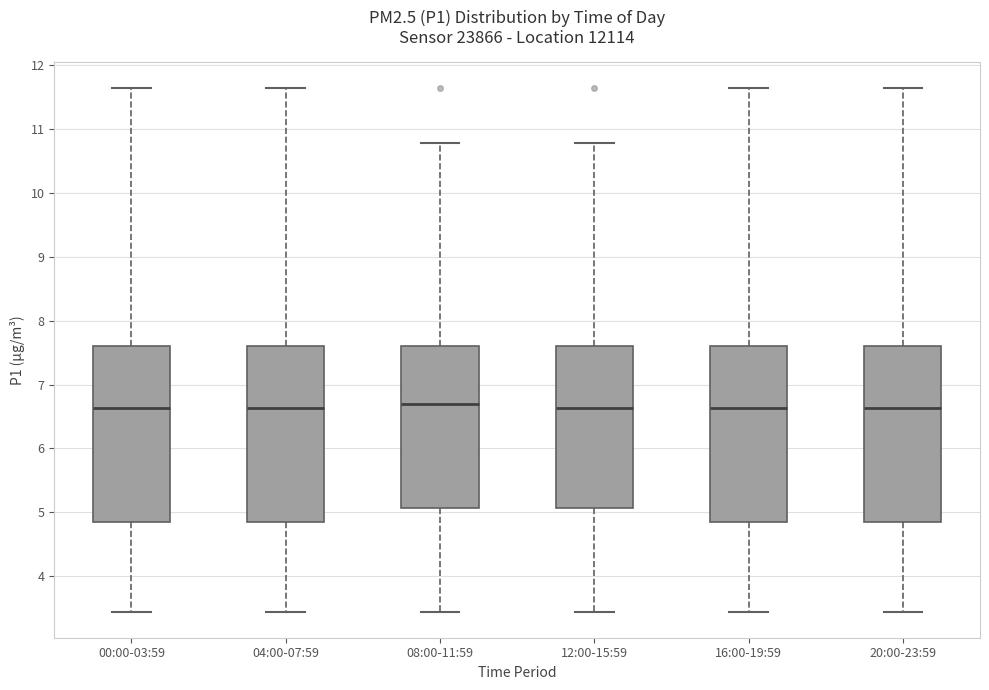

Reading left to right, read every box against the y-axis: the position of its median line, the range the box covers, and the ends of its whiskers. The values are not printed on the chart, so give them approximately, as read against the axis.

00:00-03:59: median 6.6, box 4.9 to 7.6, whiskers 3.5 to 11.6
04:00-07:59: median 6.6, box 4.9 to 7.6, whiskers 3.5 to 11.6
08:00-11:59: median 6.7, box 5.1 to 7.6, whiskers 3.5 to 10.8
12:00-15:59: median 6.6, box 5.1 to 7.6, whiskers 3.5 to 10.8
16:00-19:59: median 6.6, box 4.9 to 7.6, whiskers 3.5 to 11.6
20:00-23:59: median 6.6, box 4.9 to 7.6, whiskers 3.5 to 11.6